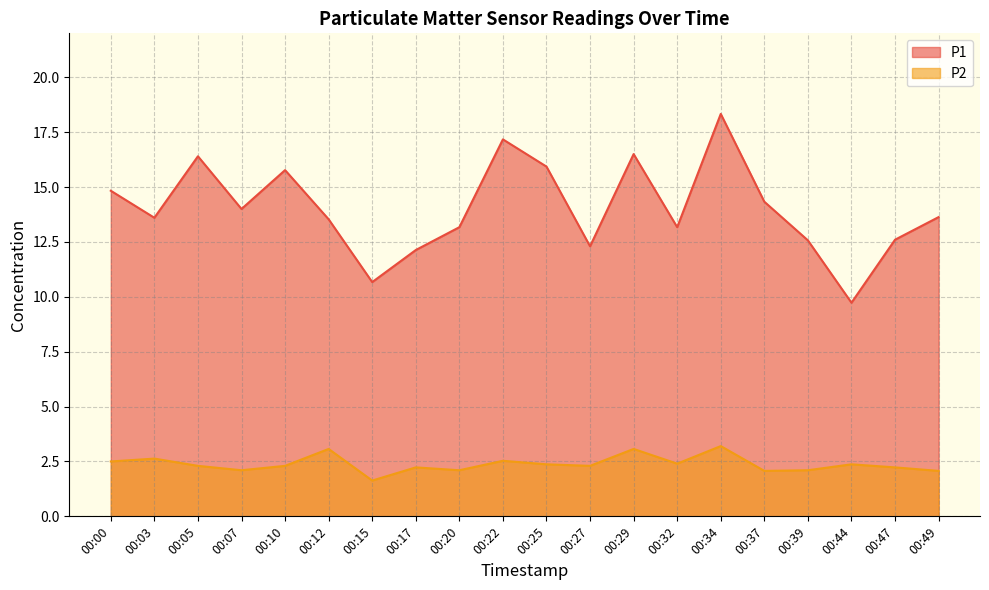

What is the total value across all series at 00:10?

18.1